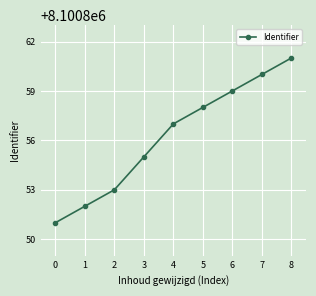

How many lines are shown in the chart?

1